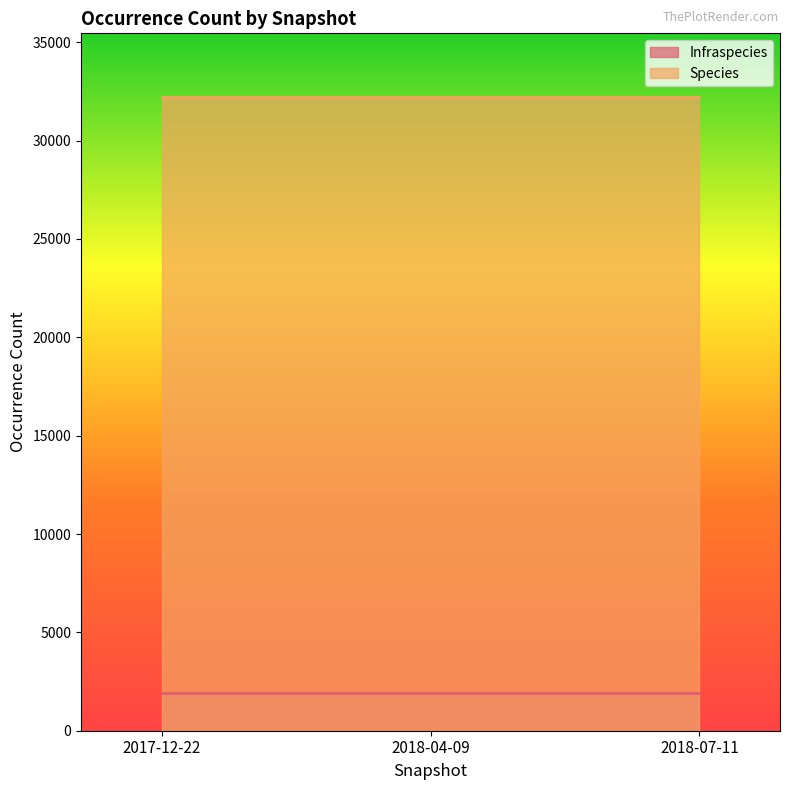

Is the value of Species at 2018-07-11 greater than the value of Infraspecies at 2018-07-11?

Yes